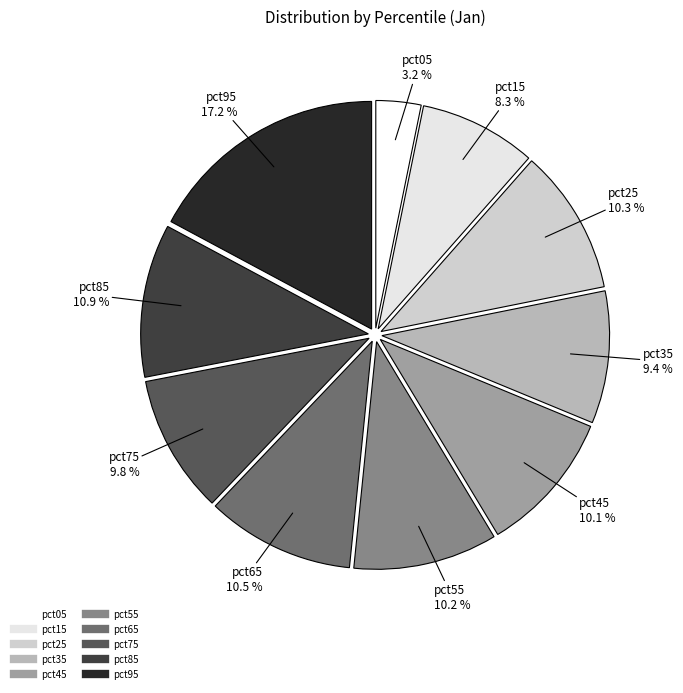

Is it true that pct85 is 22% of the pie?

False